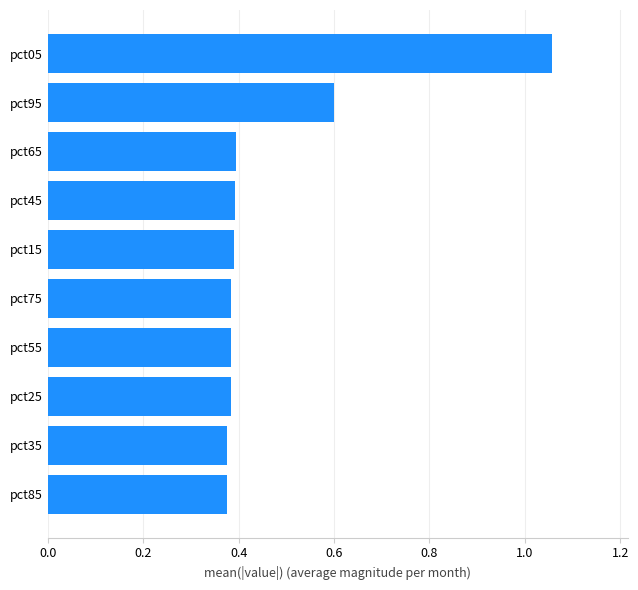

What is the difference between the values at pct05 and pct85?

0.7